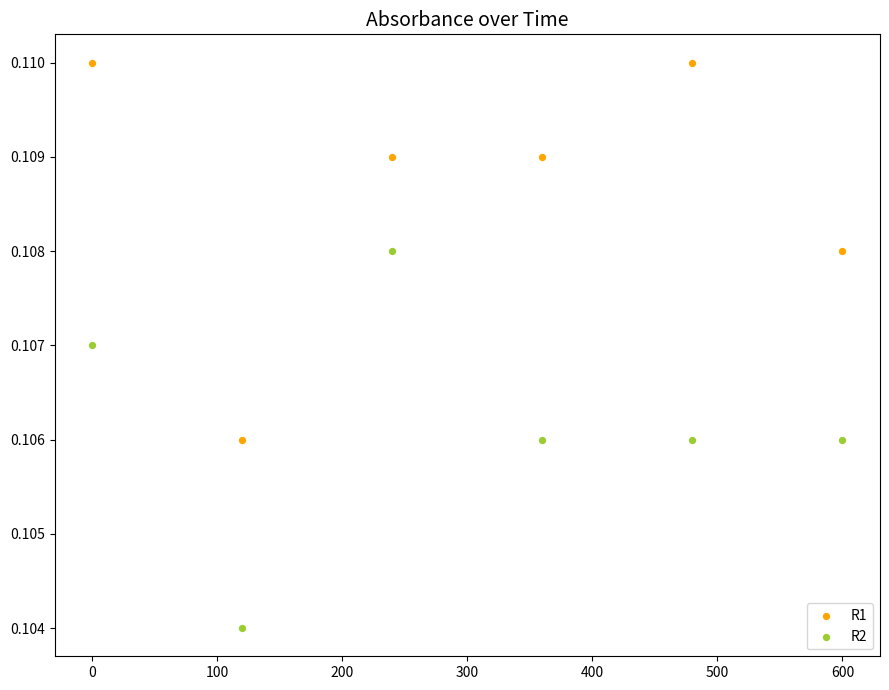

Which series contains the lowest Y value?

R2